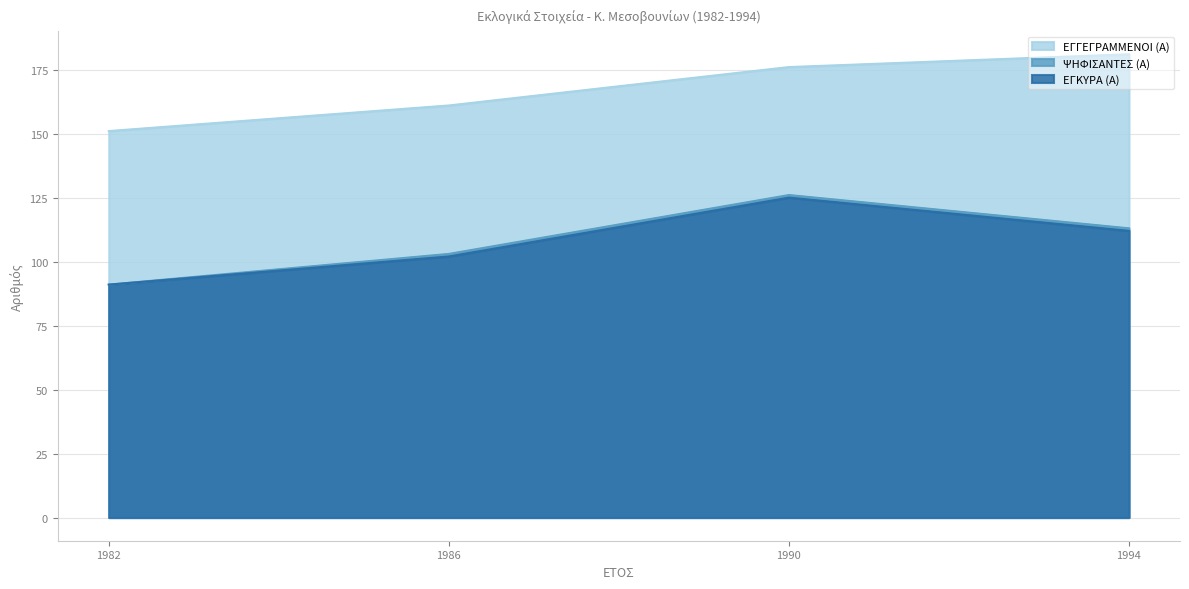

Rank the series by their maximum value, from highest to lowest.

ΕΓΓΕΓΡΑΜΜΕΝΟΙ (Α), ΨΗΦΙΣΑΝΤΕΣ (Α), ΕΓΚΥΡΑ (Α)